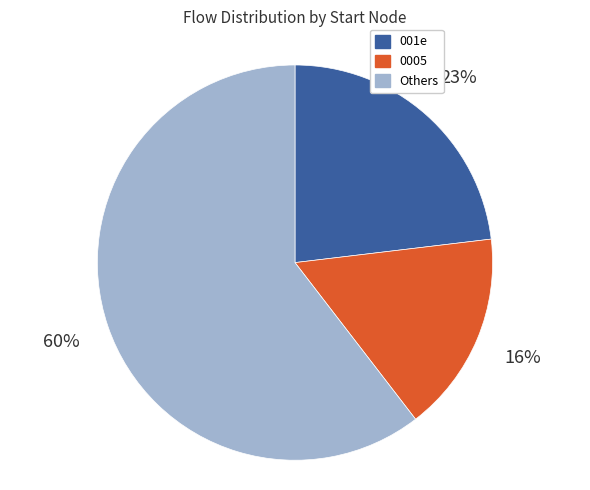

To the nearest percent, what is the average slice percentage?

33%